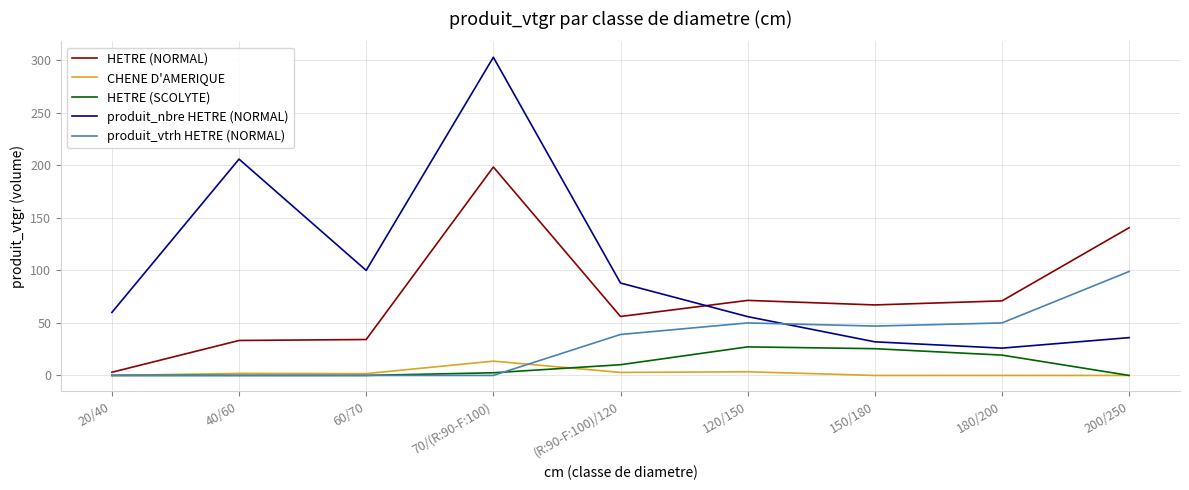

What is the approximate value of HETRE (SCOLYTE) at 150/180?

25.5